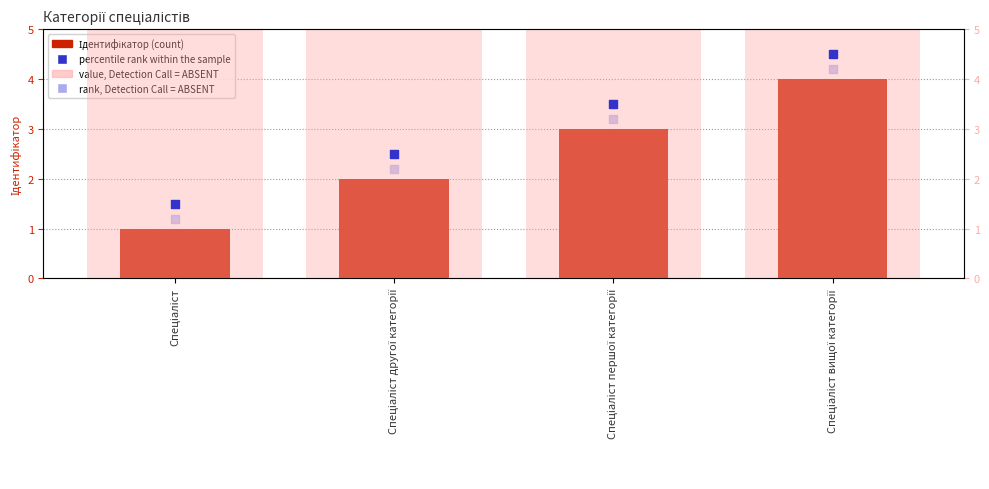

At which category is the sum across all series the highest?

Спеціаліст вищої категорії